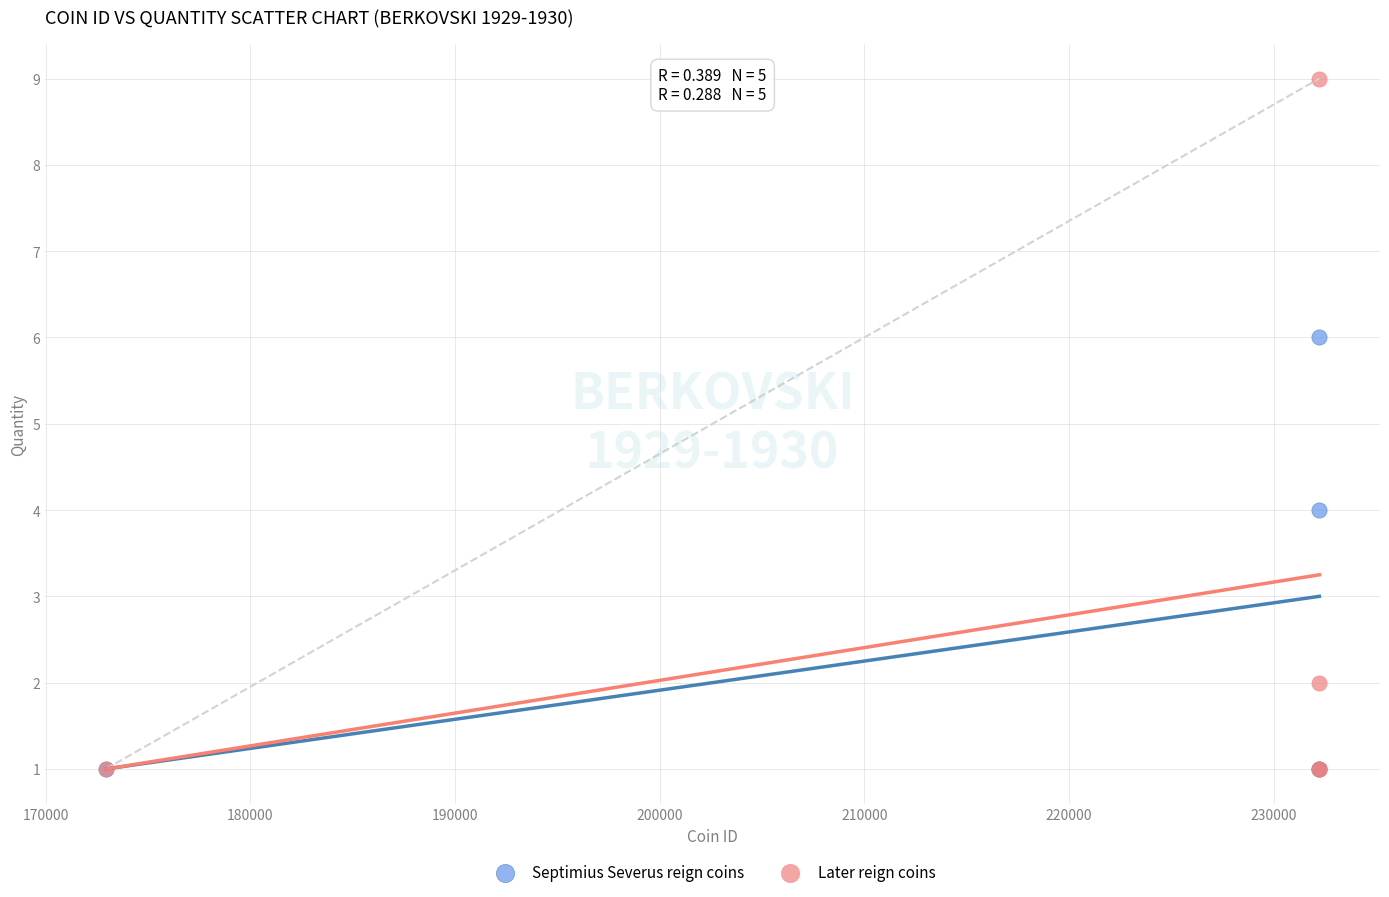

What are all the series names shown in the legend?

Septimius Severus reign coins, Later reign coins